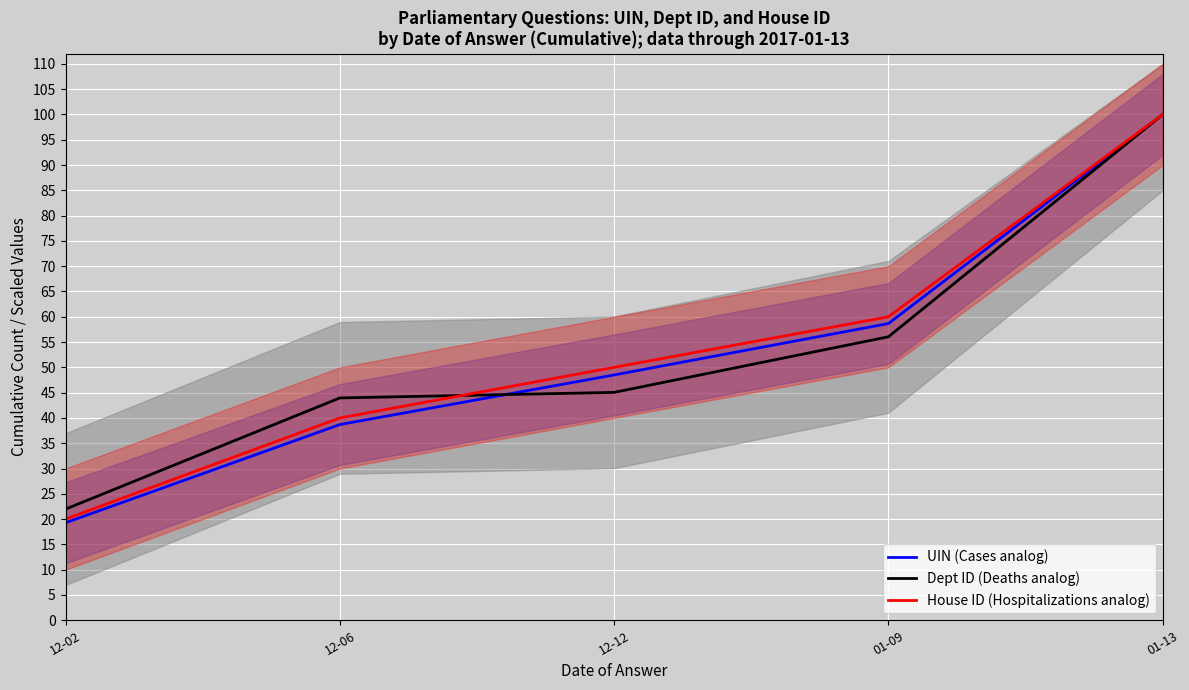

Is it true that UIN (Cases analog) equals 20.7 at 12-06?

False